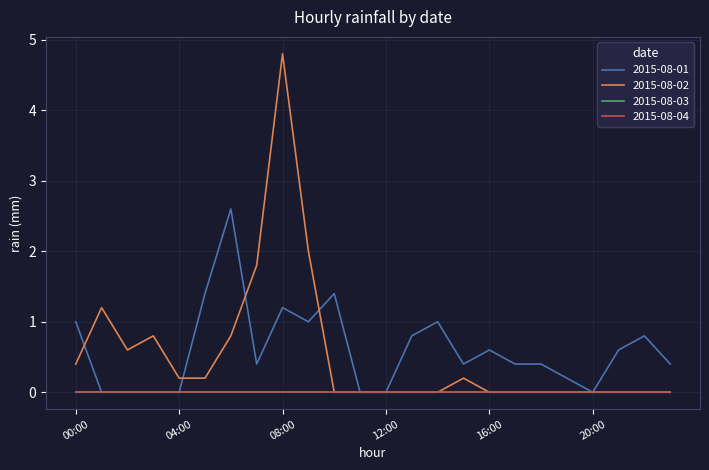

What is the difference between the maximum and minimum values in the 2015-08-01 series?

2.6